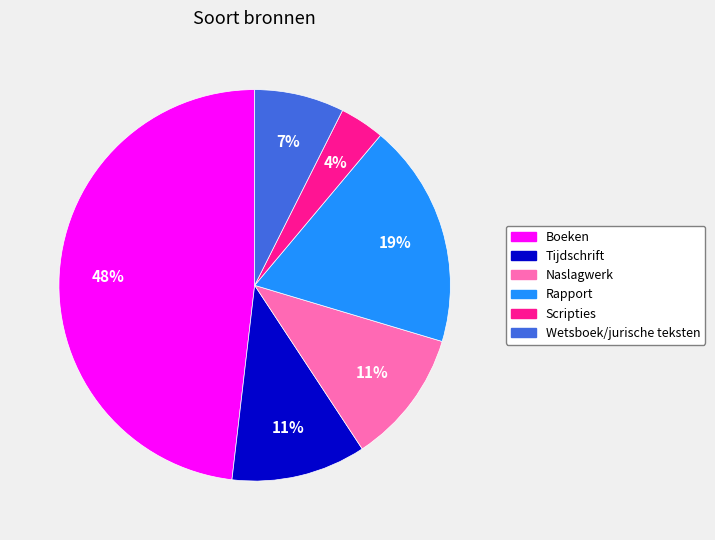

What percentage is the Naslagwerk slice, to the nearest percent?

11%